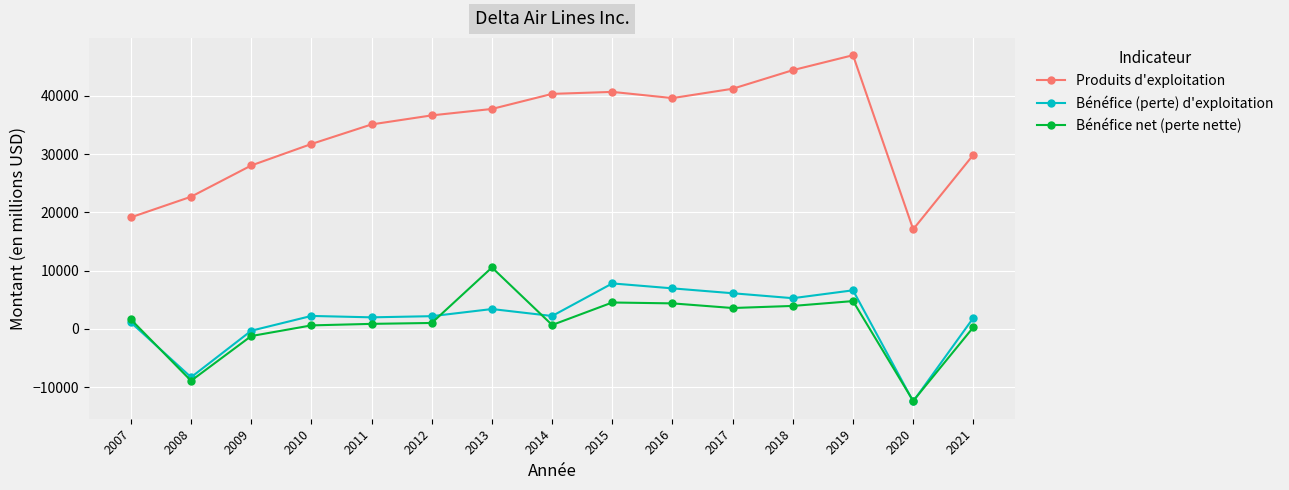

How many interior local valleys does the Produits d'exploitation series have?

2